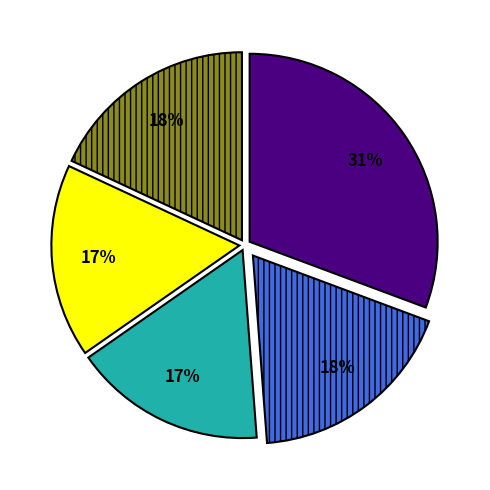

To the nearest percent, what is the average slice percentage?

20%